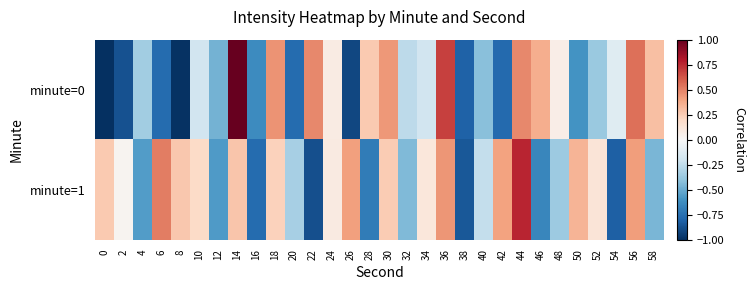

What is the total value across all series at 26?

-0.5